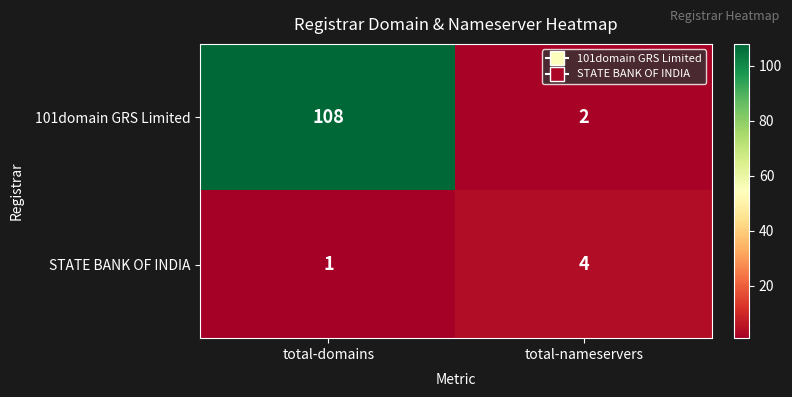

The value of 101domain GRS Limited at total-domains is 108. True or false?

True